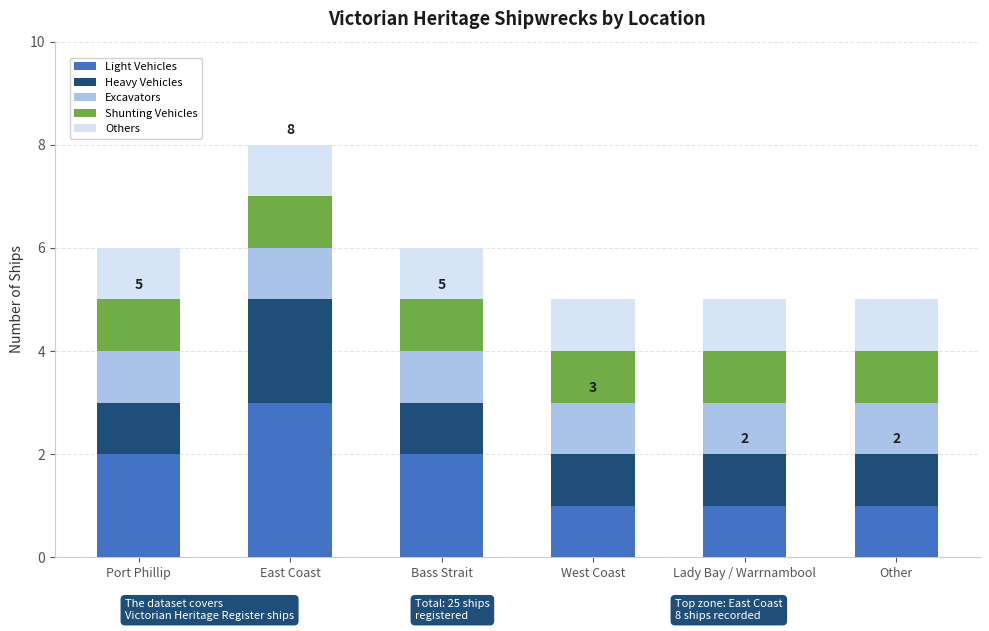

What is the highest value of the Light Vehicles series?

3